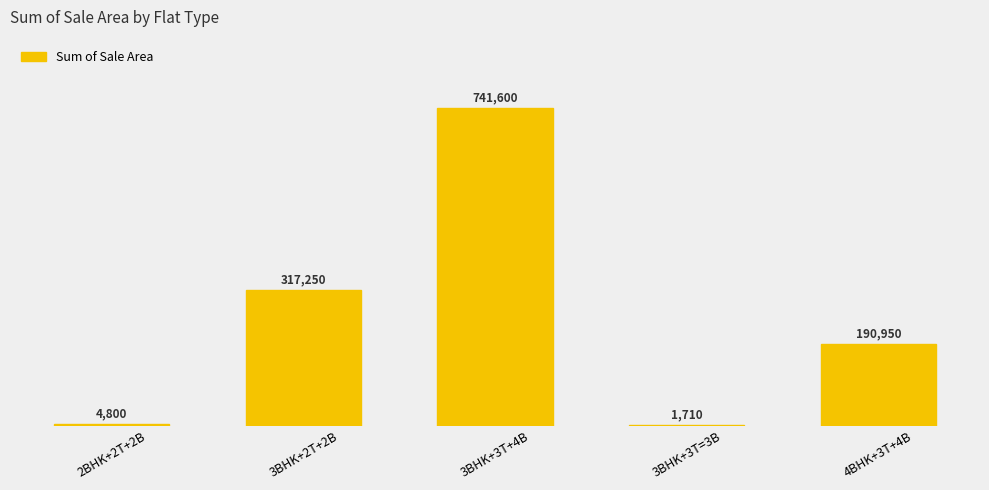

What is the label of the 2nd bar from the left?

3BHK+2T+2B